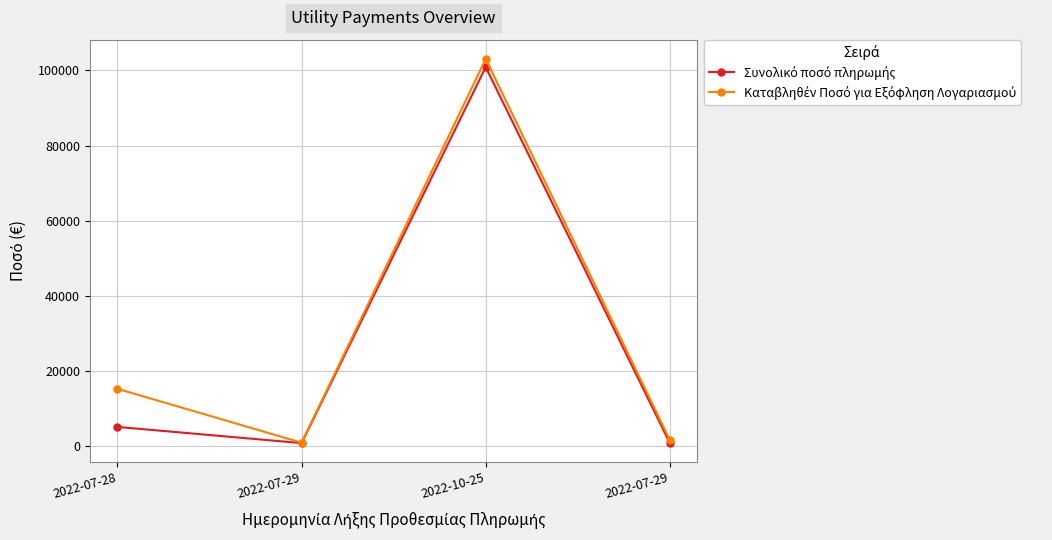

Which series has the largest range (max minus min)?

Καταβληθέν Ποσό για Εξόφληση Λογαριασμού